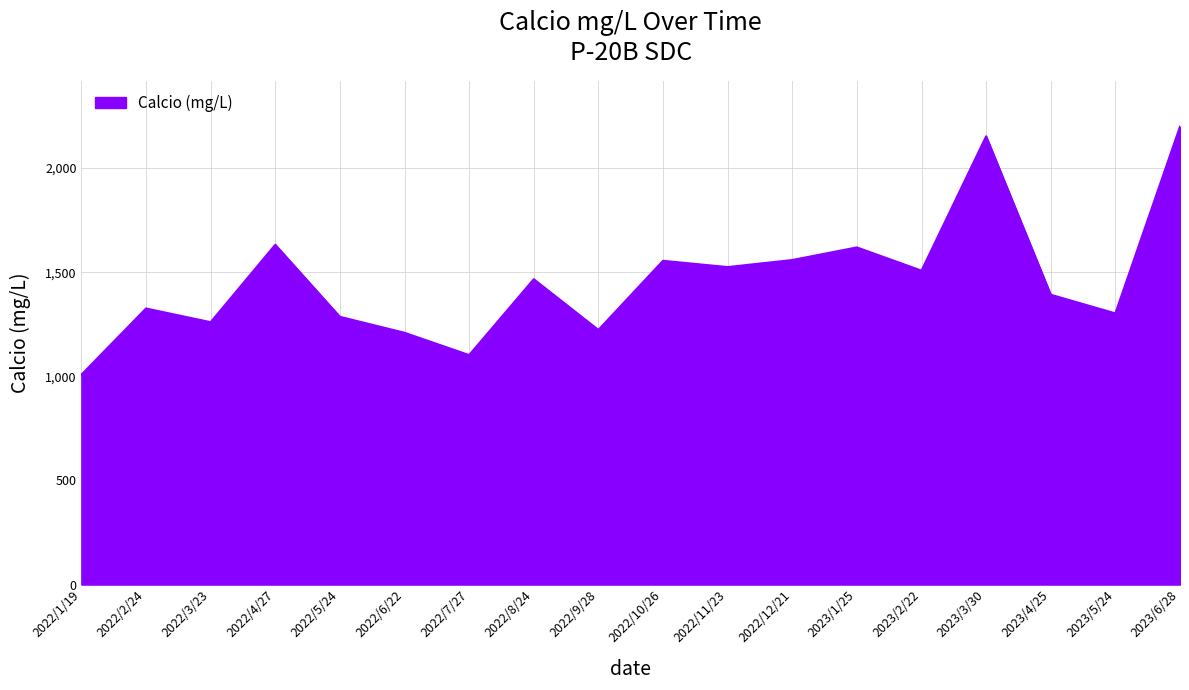

Is it true that the value at 2023/5/24 is 2311.3?

False